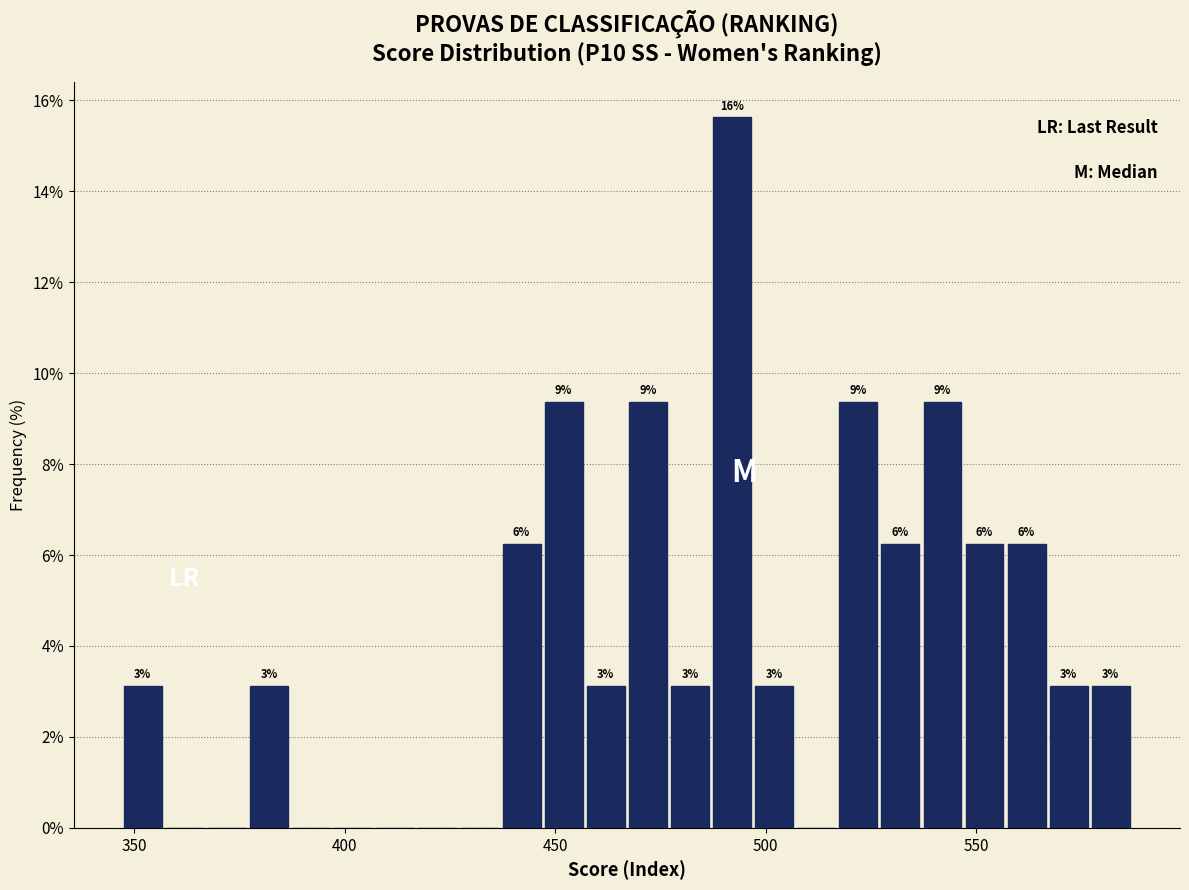

Read against the x-axis, roughly where is the centre of the tallest bar?

490